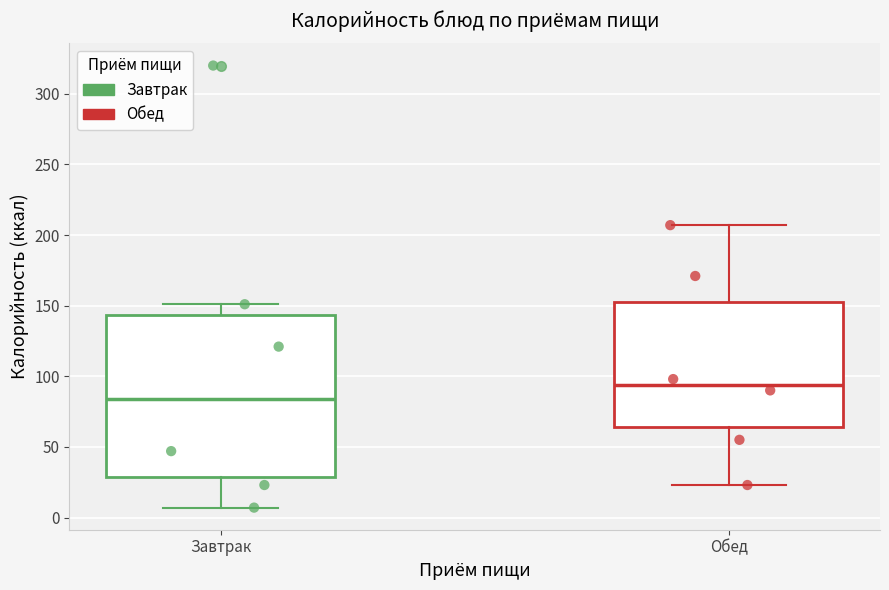

Which box is the tallest, from its lower edge to its upper edge?

Завтрак